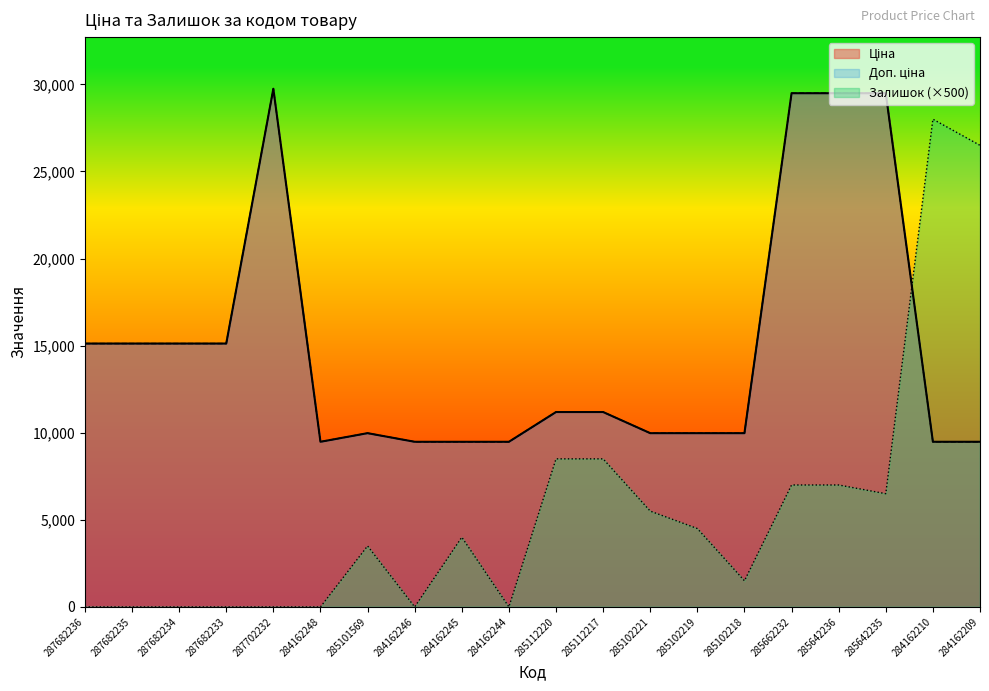

At how many categories does at least one series exceed 27347?

5